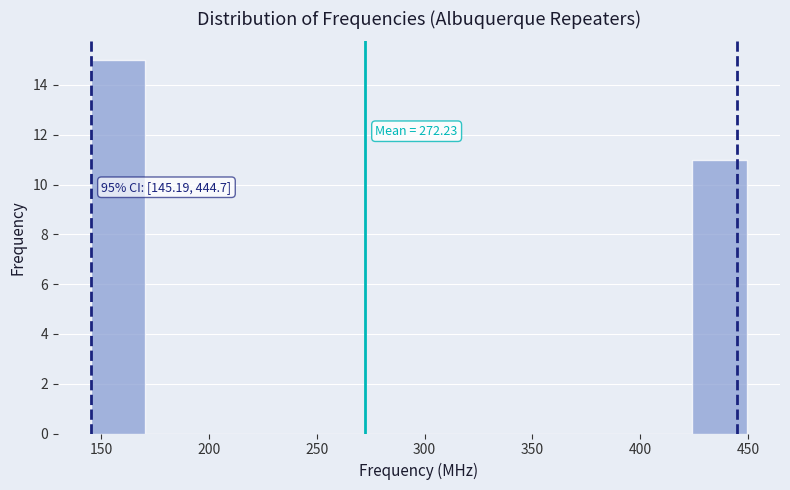

Over which range of the x-axis is the bar tallest?

145 to 170